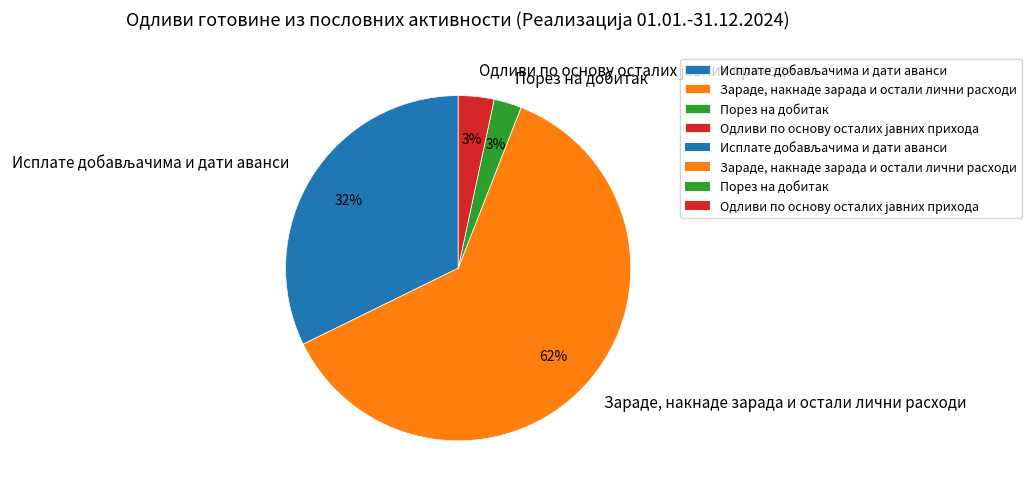

Which category has the biggest portion of the pie?

Зараде, накнаде зарада и остали лични расходи